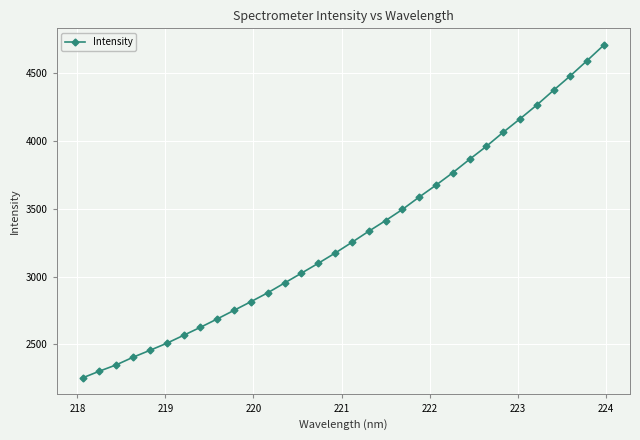

True or false: there are more than 2 points higher than both neighbors.

False